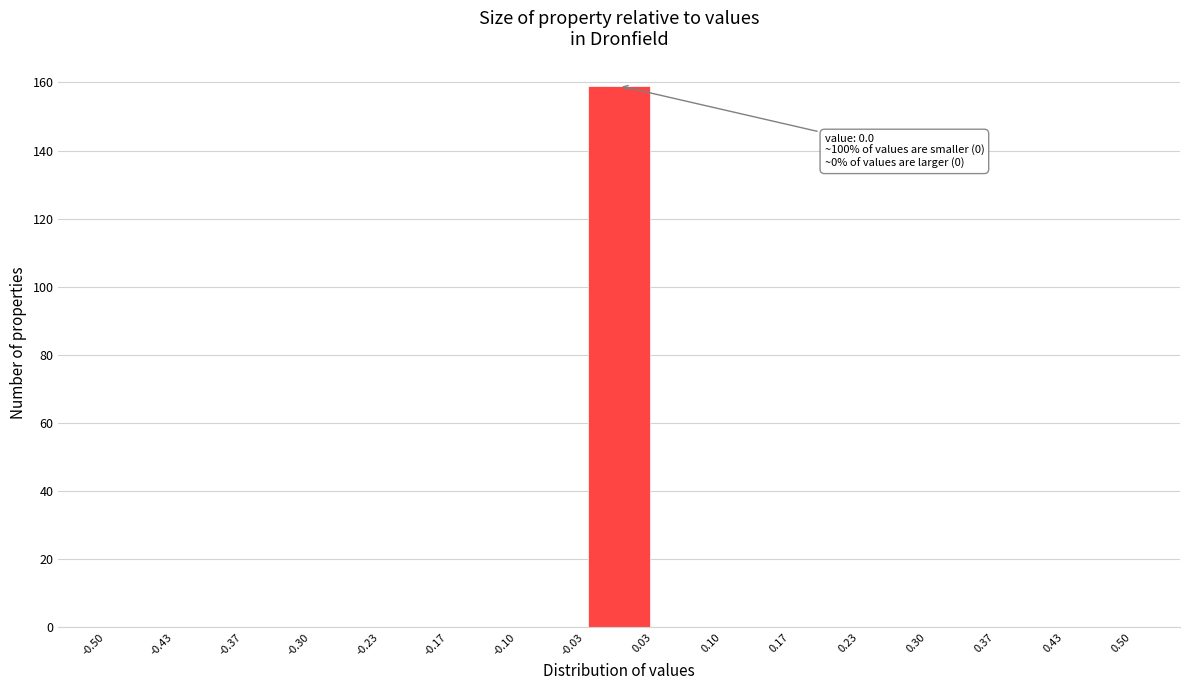

Which range on the x-axis has the tallest bar?

-0.03 to 0.03